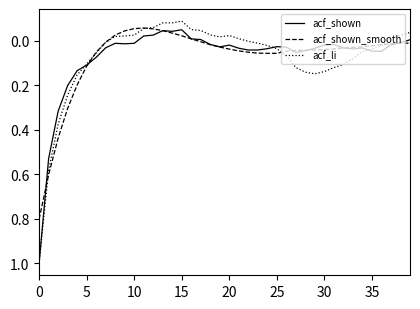

What is the greatest value displayed?

1.0